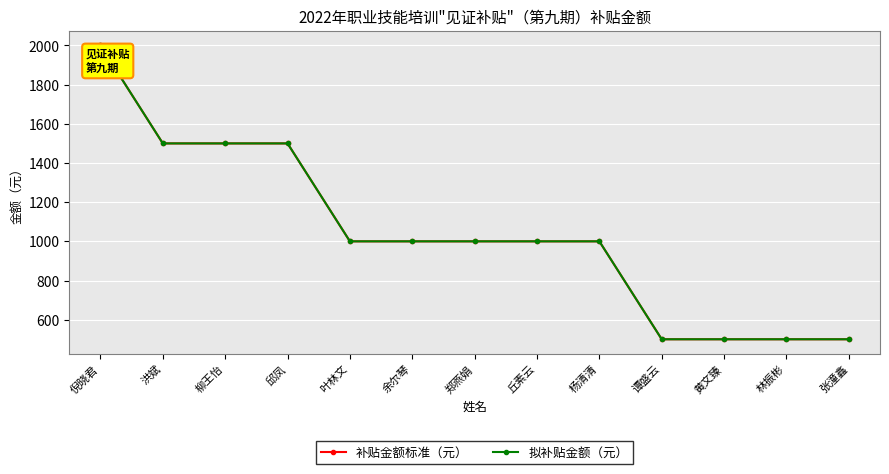

Does the chart have visible grid lines?

Yes